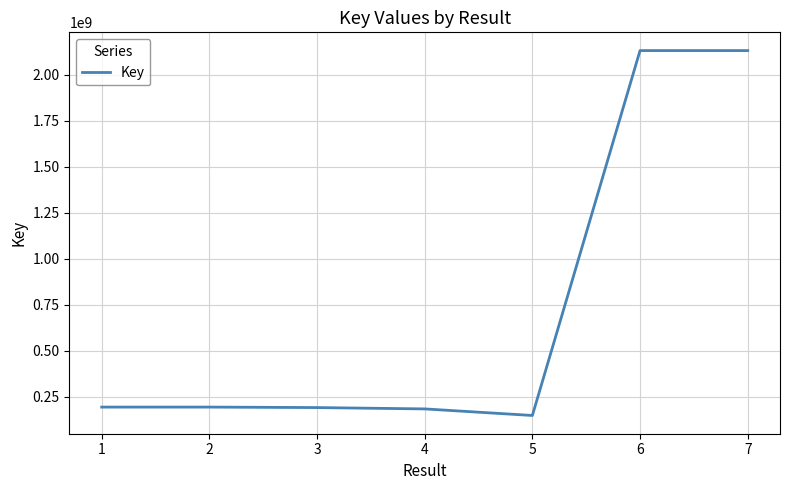

What is the maximum value shown in the chart?

2130407808